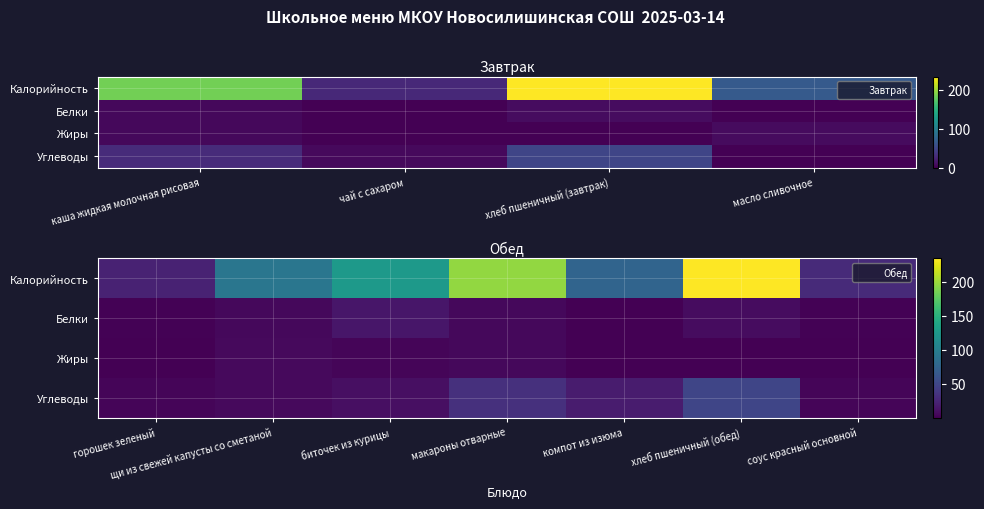

At which label does Белки reach its peak?

биточек из курицы